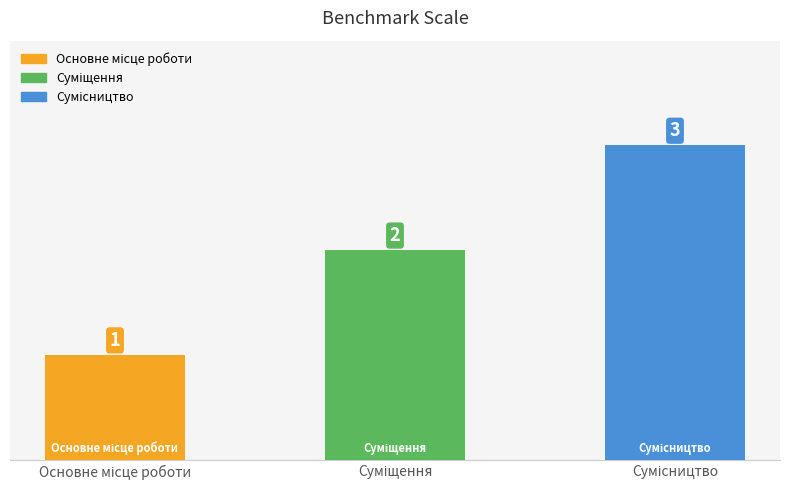

How many values are between 1 and 3?

3